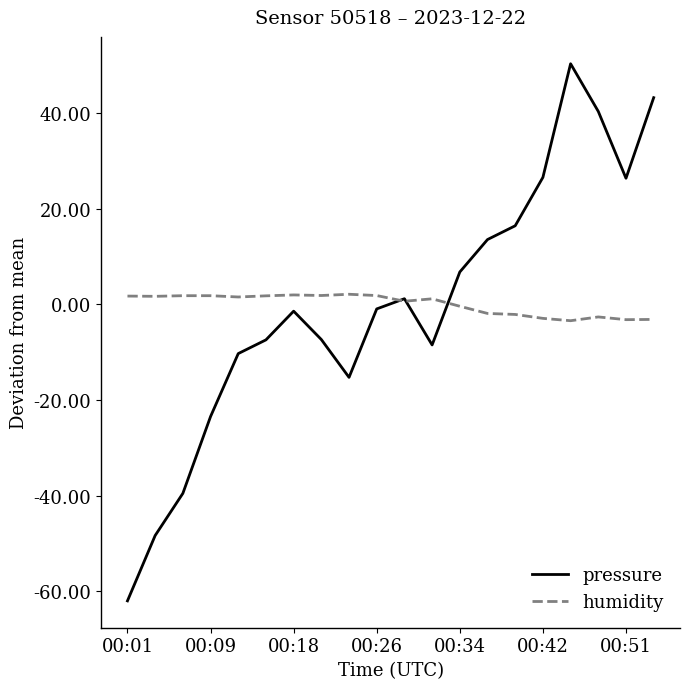

What is the smallest value displayed?

-62.0